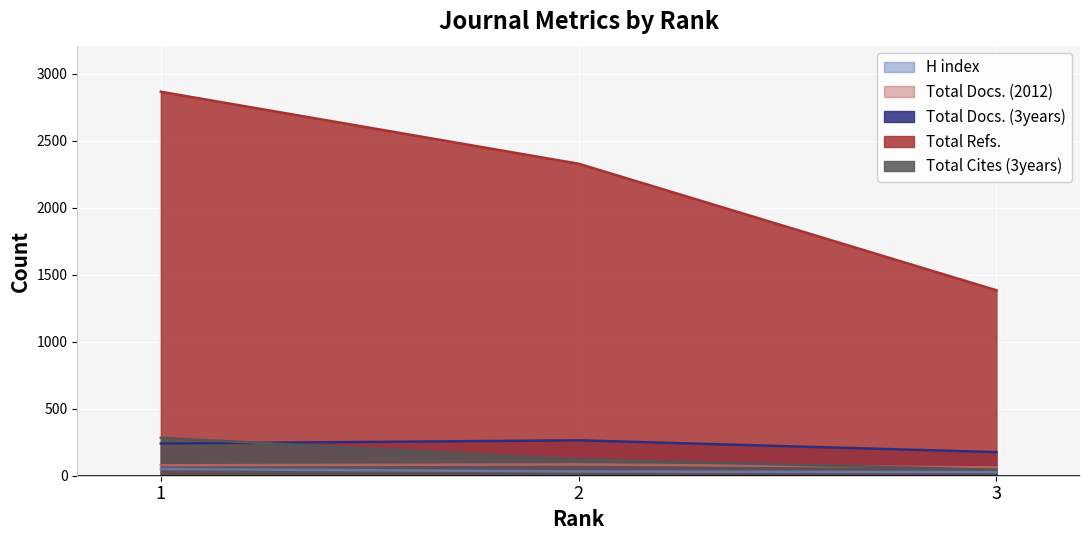

The H index series shows 15 at 3. True or false?

False